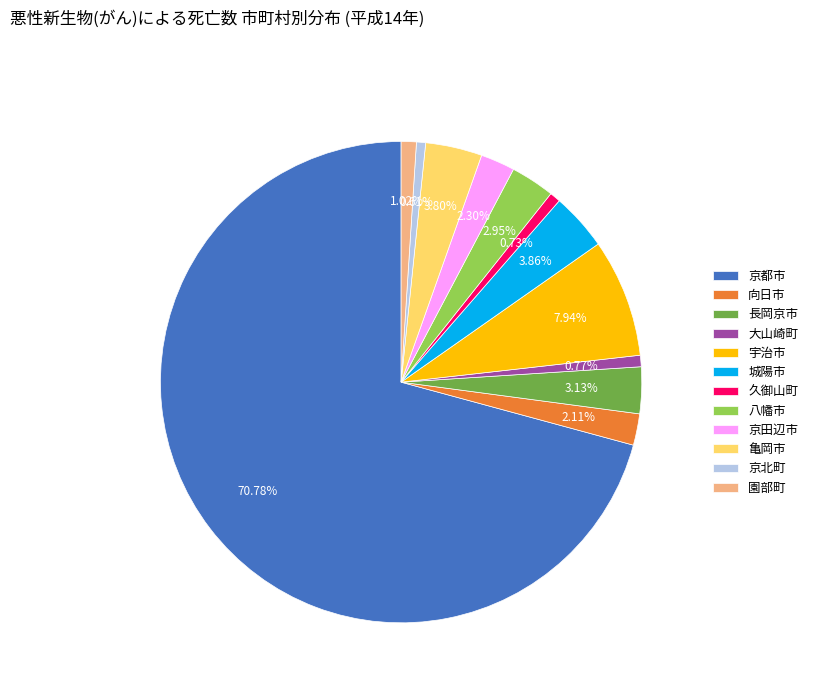

Combined, do 長岡京市 and 京北町 account for over 50%?

No